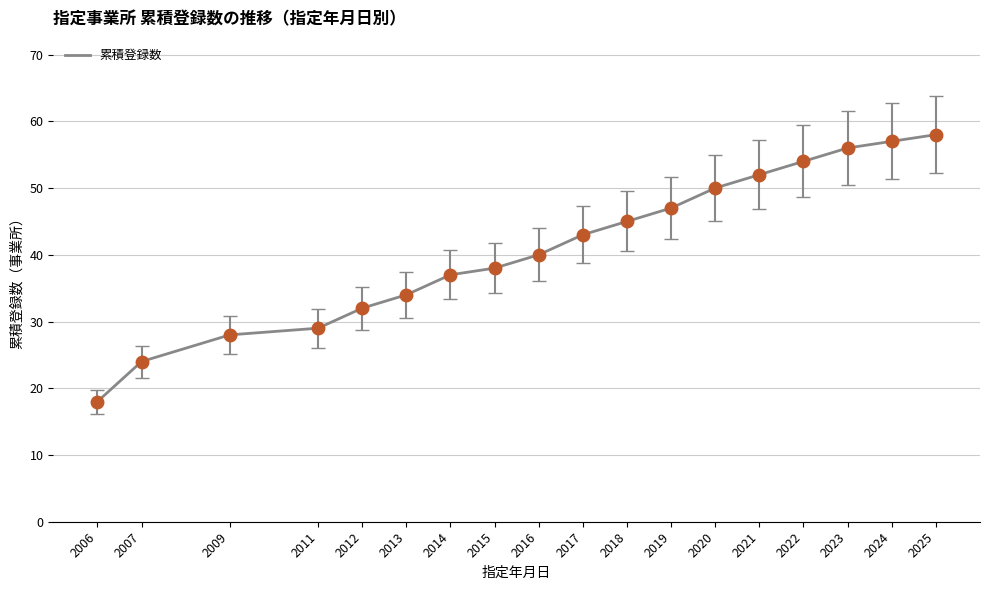

What is the minimum value shown in the chart?

18